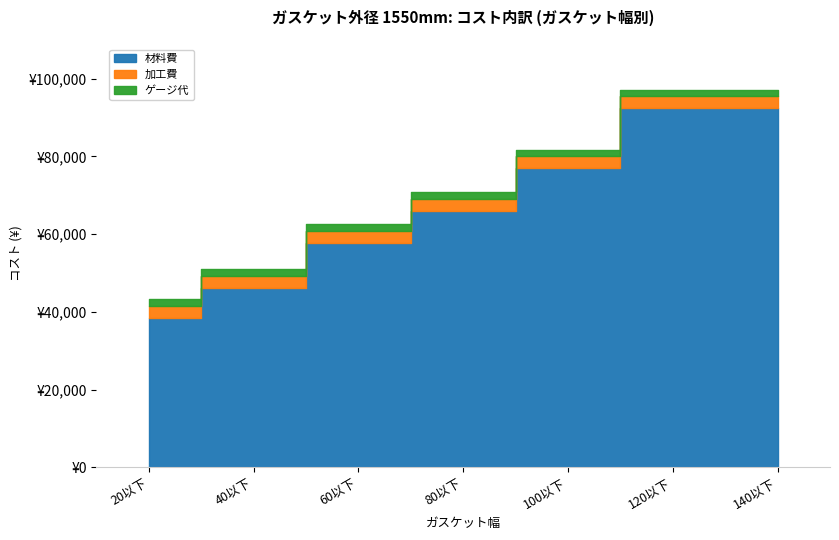

True or false: 加工費 and 材料費 intersect in this chart.

False